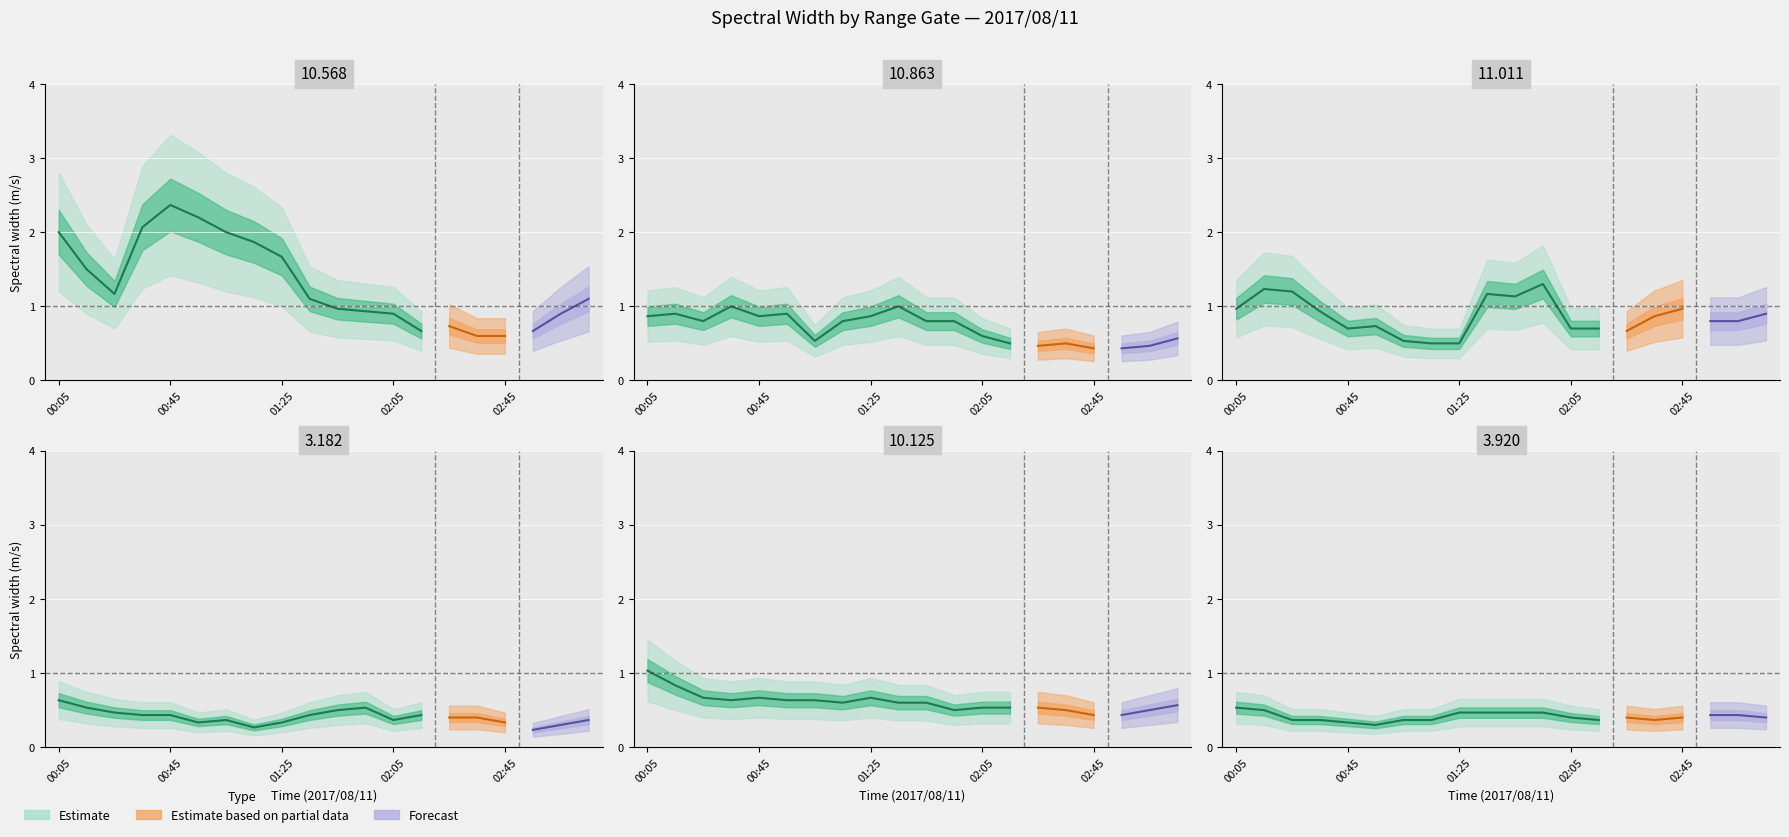

Which series changed the most between 00:55 and 01:05?

 10.568